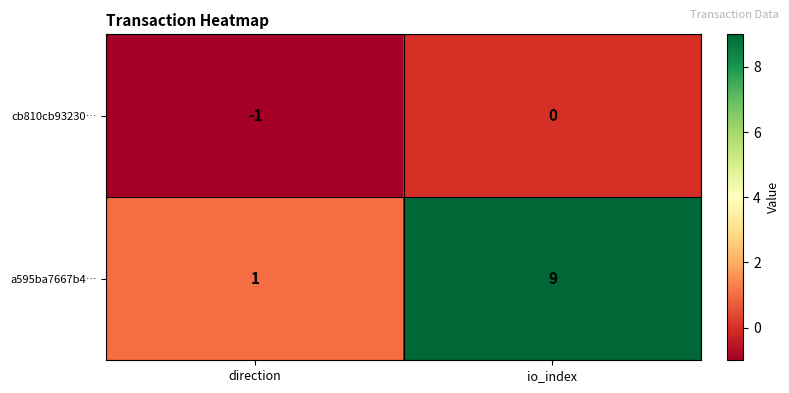

List the series in order of their peak value, lowest first.

cb810cb93230…, a595ba7667b4…